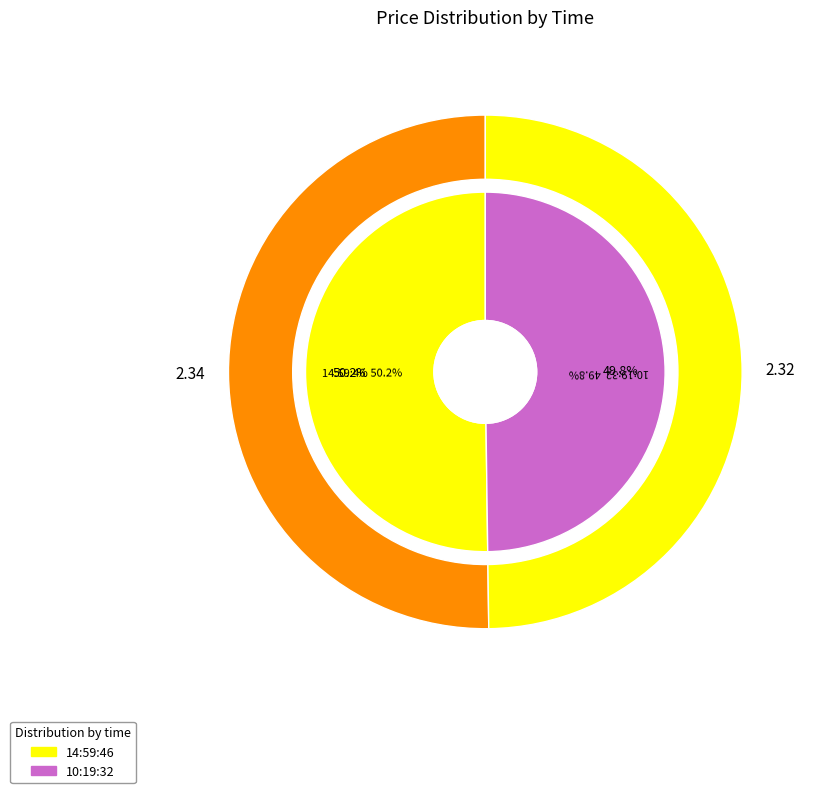

Between 14:59:46 and 10:19:32, which is larger?

14:59:46